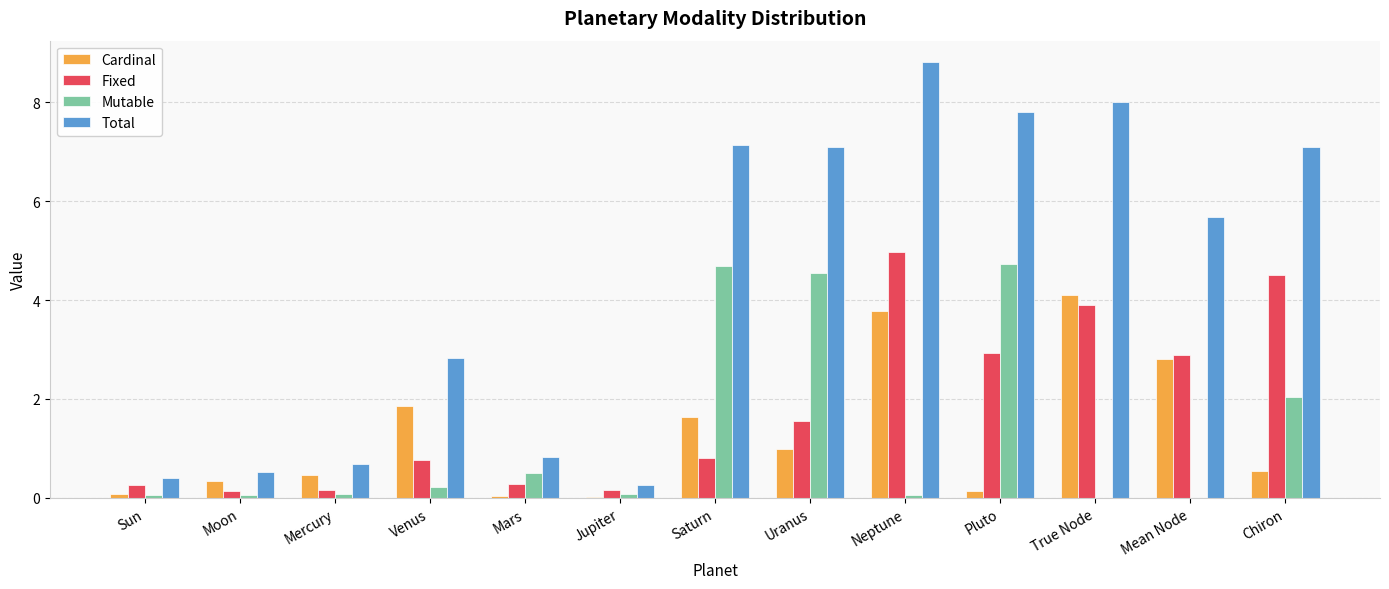

What is the maximum value for Fixed?

5.0